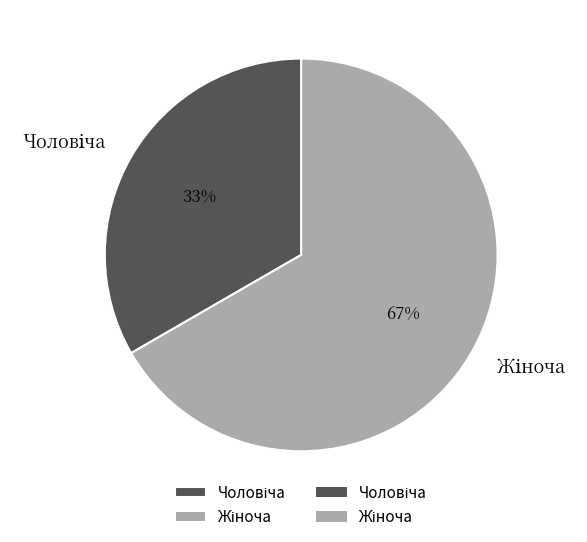

Does any single category account for the majority?

Yes